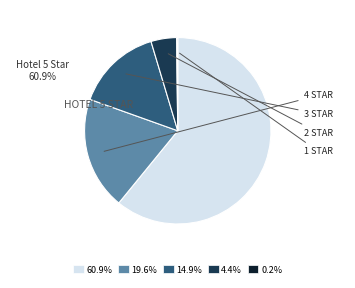

Is there any slice that represents more than half of the pie?

Yes